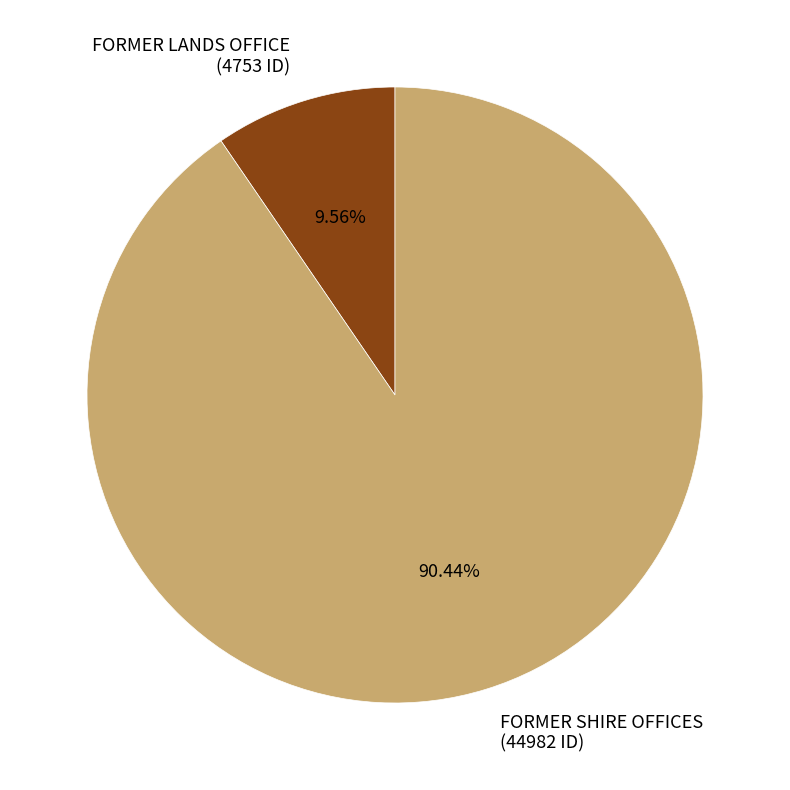

To the nearest percent, what portion does FORMER SHIRE OFFICES represent?

90%